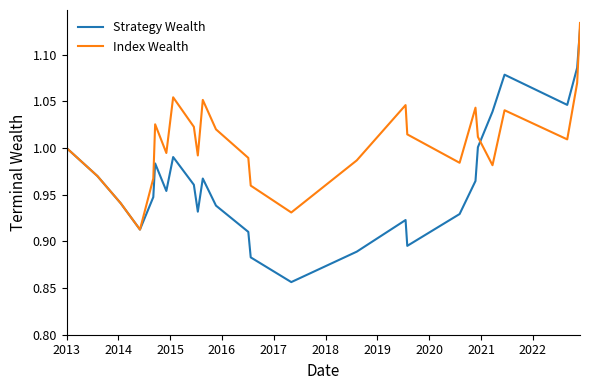

Which series has the largest total across all categories?

Index Wealth